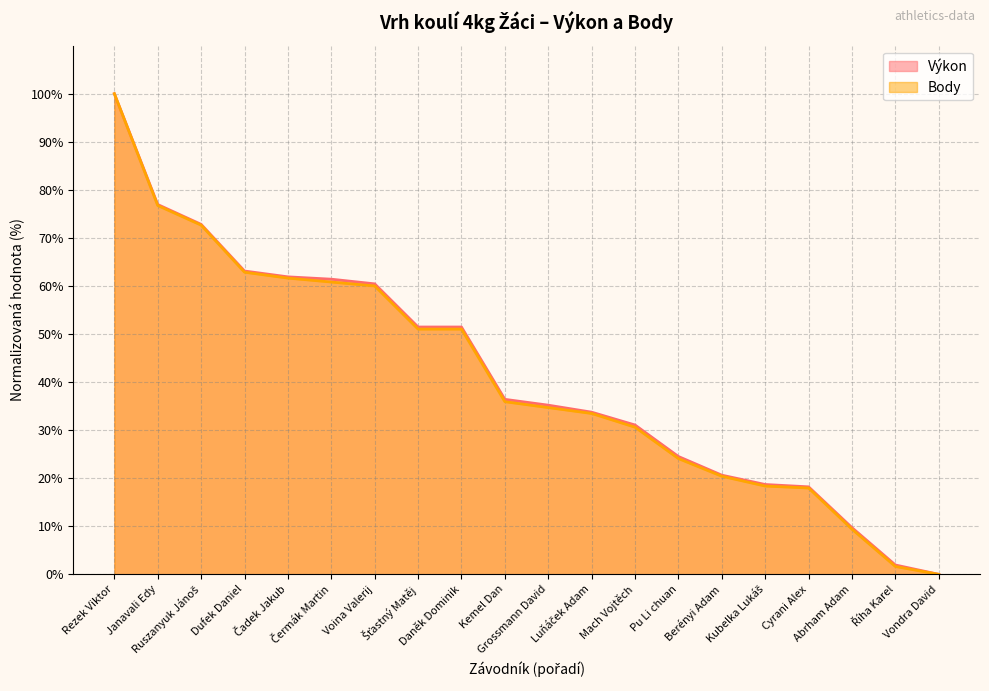

Reading right to left, extract all data points from this chart.

Výkon: Vondra David=0.0	Říha Karel=1.9	Abrham Adam=9.7	Cyrani Alex=18.2	Kubelka Lukáš=18.7	Berényi Adam=20.6	Pu Li chuan=24.5	Mach Vojtěch=31.1	Luňáček Adam=33.7	Grossmann David=35.2	Kemel Dan=36.4	Daněk Dominik=51.5	Šťastný Matěj=51.5	Voina Valerij=60.4	Čermák Martin=61.4	Čadek Jakub=61.9	Dufek Daniel=63.1	Ruszanyuk Jánoš=72.8	Janavali Edy=76.9	Rezek Viktor=100.0
Body: Vondra David=0.0	Říha Karel=1.6	Abrham Adam=9.4	Cyrani Alex=18.0	Kubelka Lukáš=18.4	Berényi Adam=20.4	Pu Li chuan=24.1	Mach Vojtěch=30.6	Luňáček Adam=33.5	Grossmann David=34.7	Kemel Dan=35.9	Daněk Dominik=51.0	Šťastný Matěj=51.0	Voina Valerij=60.0	Čermák Martin=60.8	Čadek Jakub=61.6	Dufek Daniel=62.9	Ruszanyuk Jánoš=72.7	Janavali Edy=76.7	Rezek Viktor=100.0